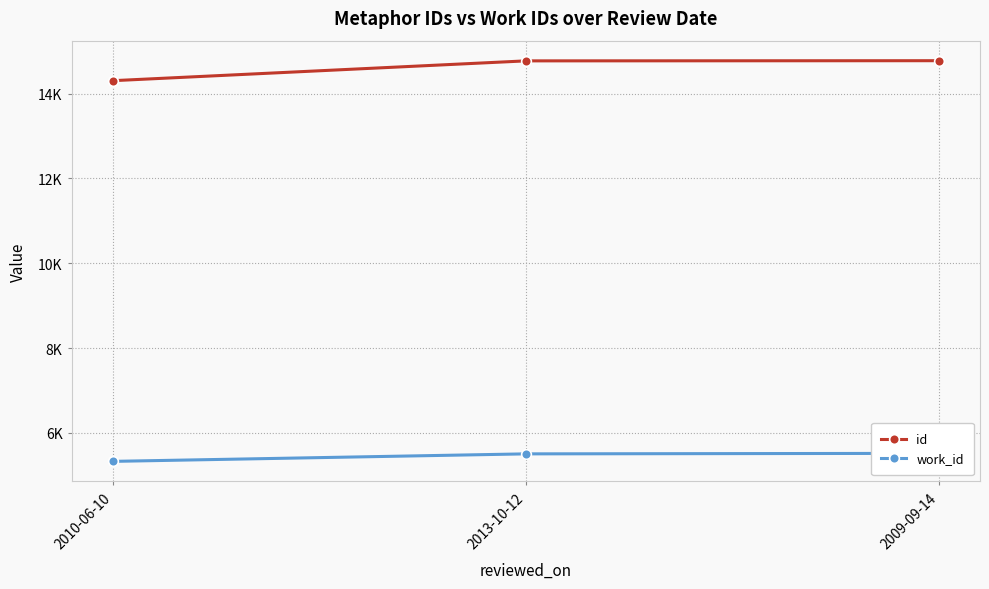

What is the total value across all series at 2013-10-12?

20275